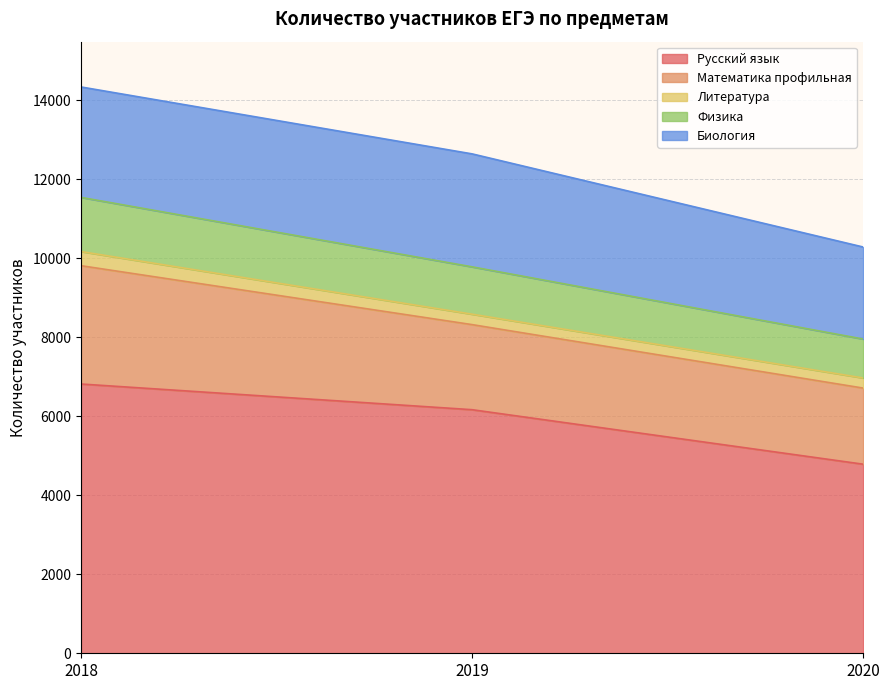

Which series changed the most between 2018 and 2019?

Математика профильная